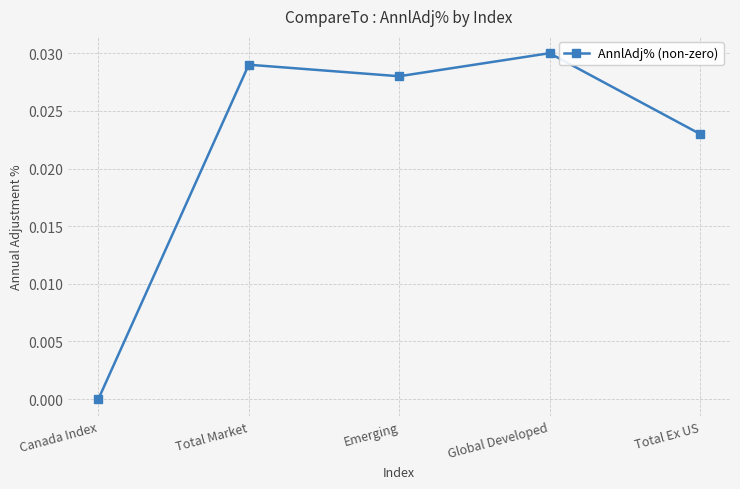

What is the sum of all values?

0.1